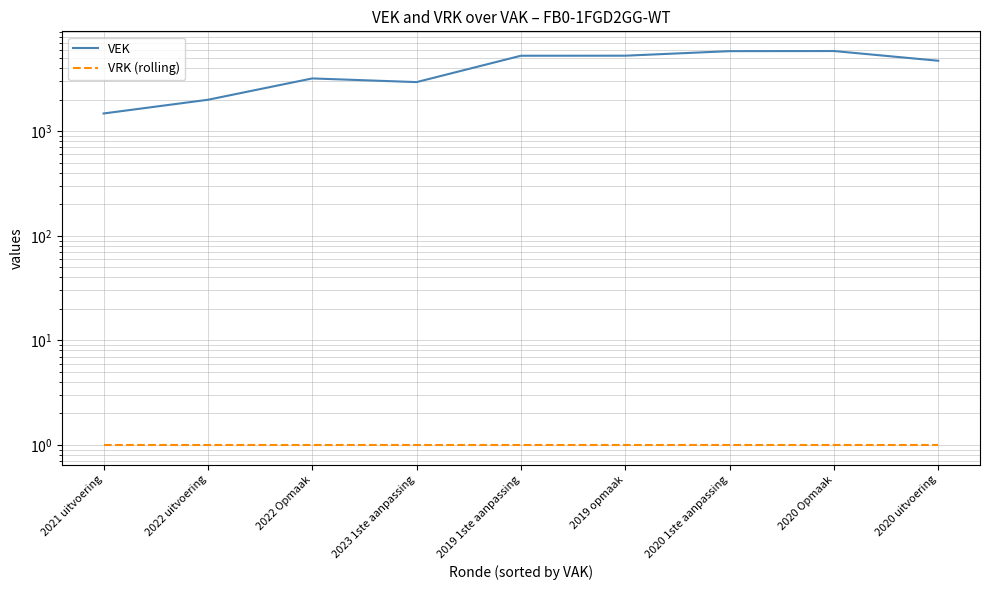

At how many categories does at least one series exceed 2065?

7